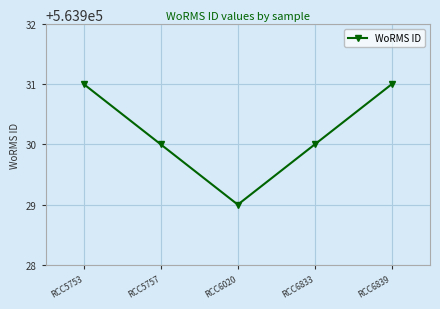

Does the chart have visible grid lines?

Yes